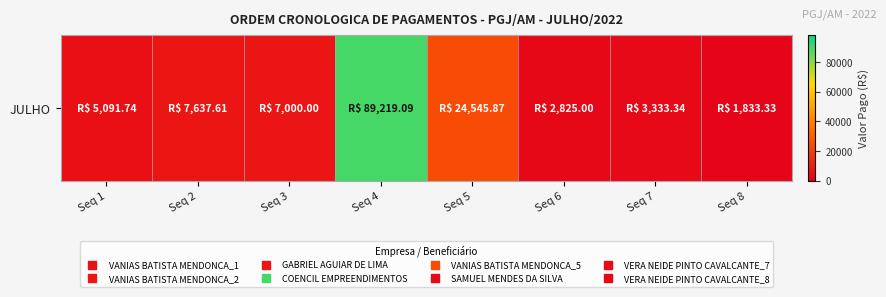

At which label is the value closest to 45526?

Seq 5